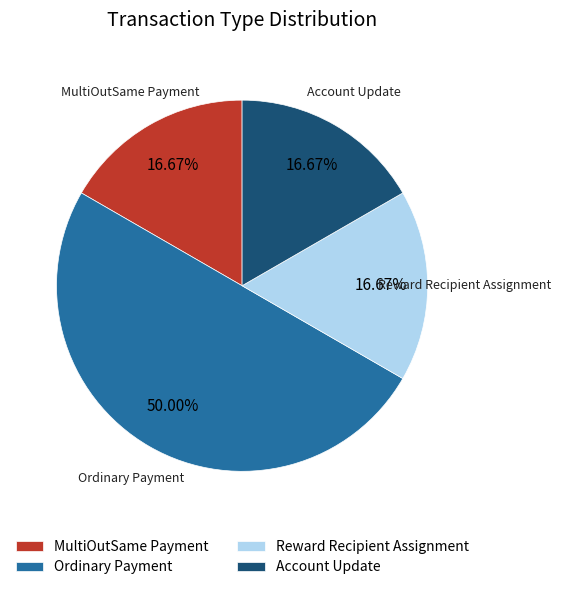

Does MultiOutSame Payment account for over 50% of the chart?

No